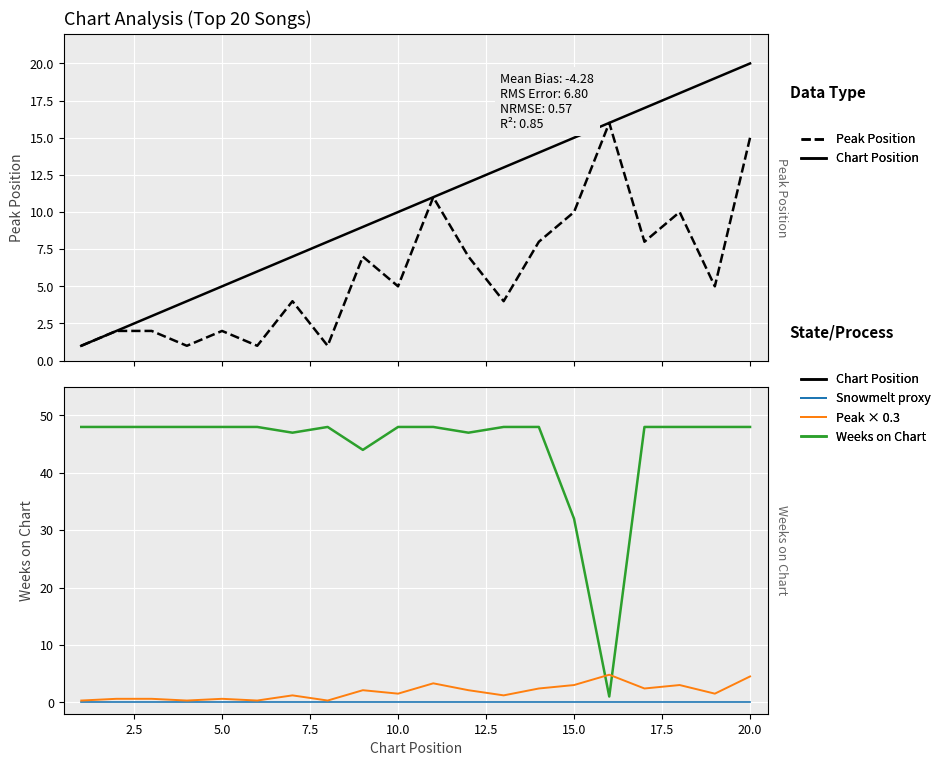

Reading left to right, what are all the values shown in this chart?

Peak Position: 1.0	2.0	2.0	1.0	2.0	1.0	4.0	1.0	7.0	5.0	11.0	7.0	4.0	8.0	10.0	16.0	8.0	10.0	5.0	15.0
Chart Position: 1.0	2.0	3.0	4.0	5.0	6.0	7.0	8.0	9.0	10.0	11.0	12.0	13.0	14.0	15.0	16.0	17.0	18.0	19.0	20.0
Weeks on Chart: 48.0	48.0	48.0	48.0	48.0	48.0	47.0	48.0	44.0	48.0	48.0	47.0	48.0	48.0	32.0	1.0	48.0	48.0	48.0	48.0
Snowmelt proxy: 0.0	0.0	0.0	0.0	0.0	0.0	0.0	0.0	0.0	0.0	0.0	0.0	0.0	0.0	0.0	0.0	0.0	0.0	0.0	0.0
Peak × 0.3: 0.3	0.6	0.6	0.3	0.6	0.3	1.2	0.3	2.1	1.5	3.3	2.1	1.2	2.4	3.0	4.8	2.4	3.0	1.5	4.5